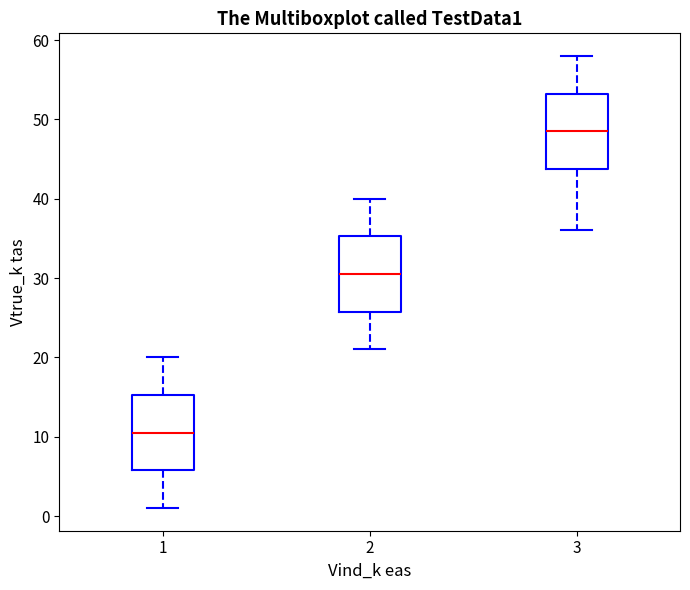

Reading left to right, read every box against the y-axis: the position of its median line, the range the box covers, and the ends of its whiskers. The values are not printed on the chart, so give them approximately, as read against the axis.

1: median 11, box 6 to 15, whiskers 1 to 20
2: median 31, box 26 to 35, whiskers 21 to 40
3: median 49, box 44 to 53, whiskers 36 to 58